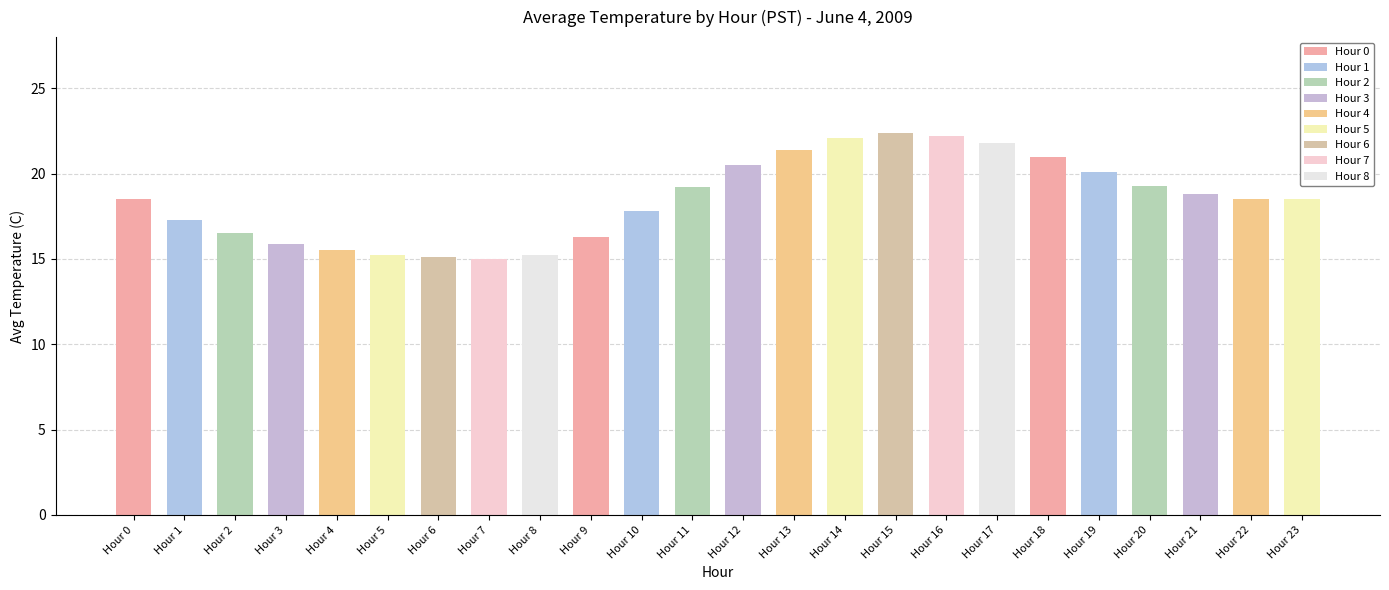

What is the sum of the values at Hour 1 and Hour 16?

39.5